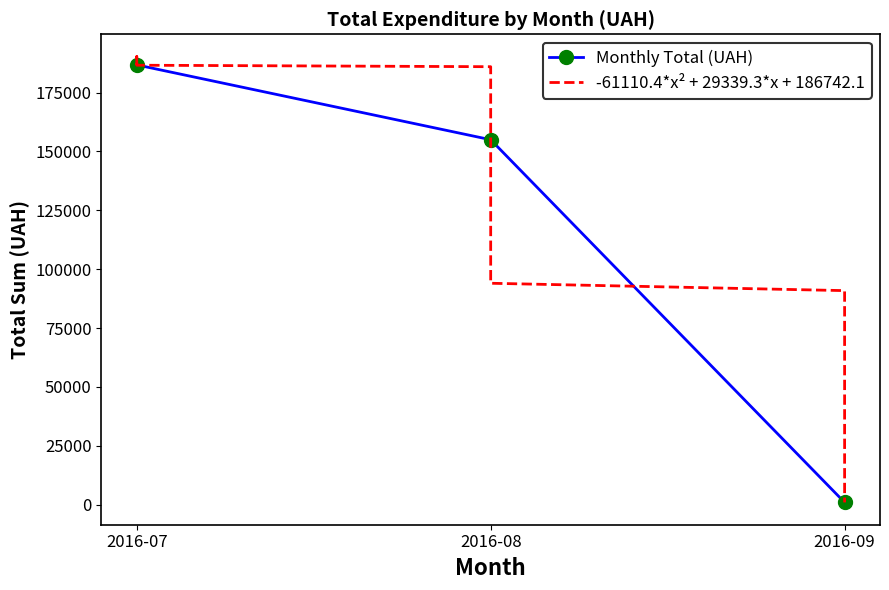

What is the value of the Monthly Total (UAH) point at the 2nd from the left?

154971.0